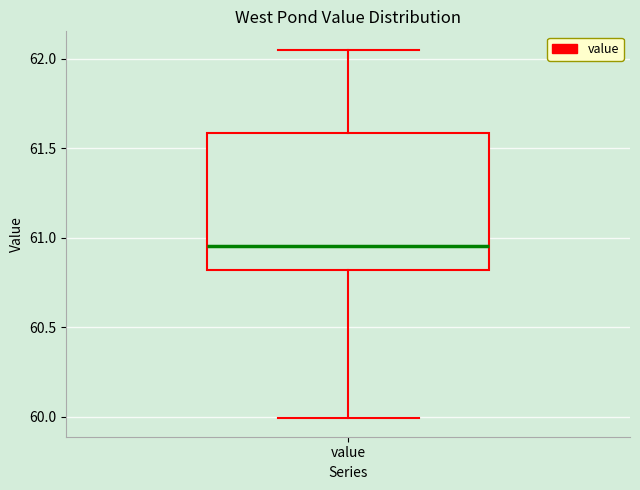

Transcribe this box plot: give where the median line is, the range the box spans, and where the two whiskers end, as read against the y-axis. The values are not printed on the chart, so give them approximately, as read against the axis.

median 60.95, box 60.80 to 61.60, whiskers 60.00 to 62.05